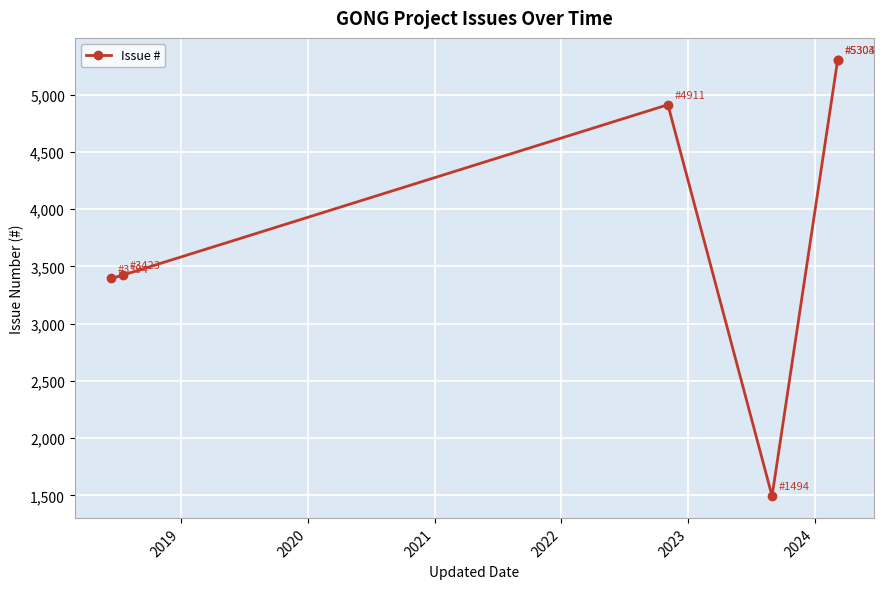

What is the greatest value displayed?

5304